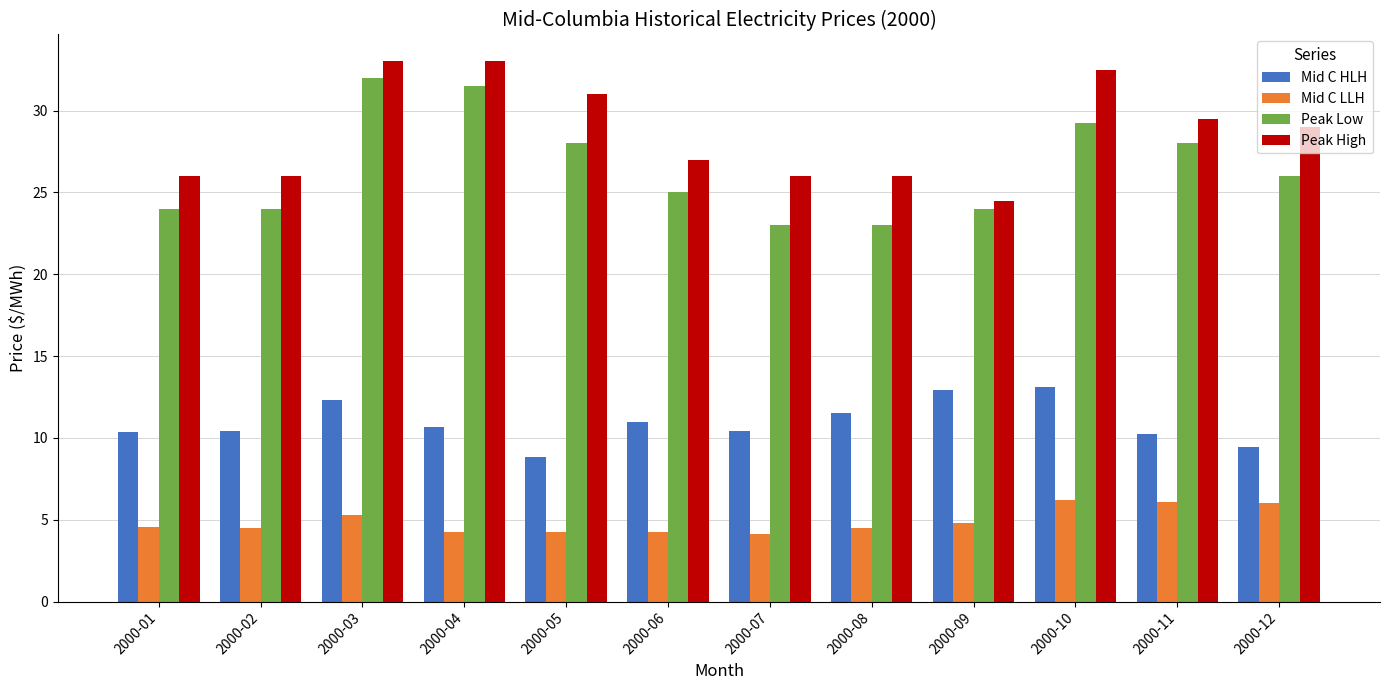

How many groups of bars are there?

12